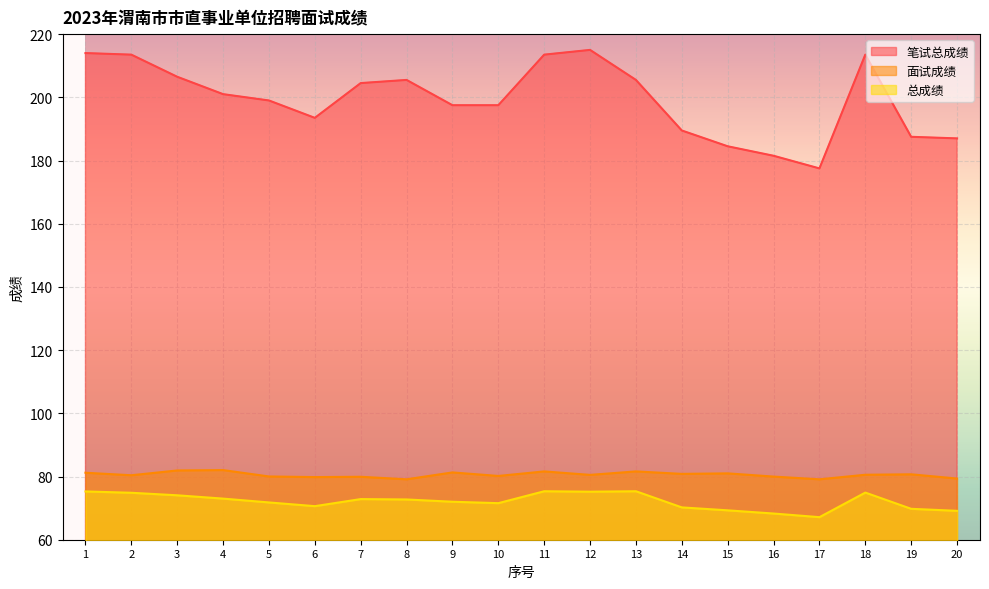

Which series has the widest spread of values?

笔试总成绩